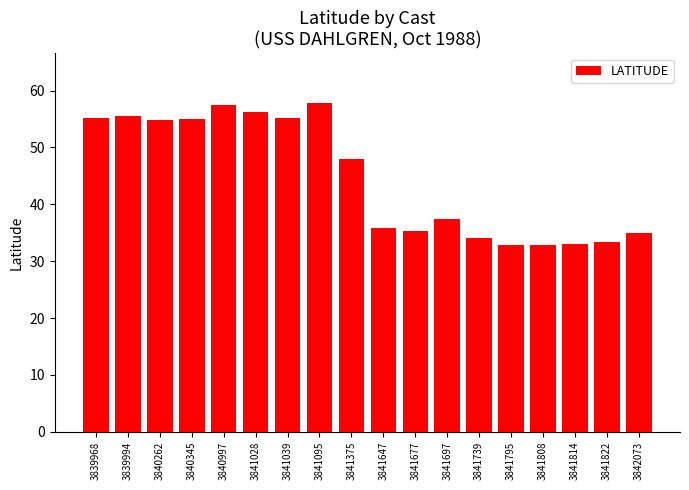

What is the value of the 4th bar from the left?

55.0